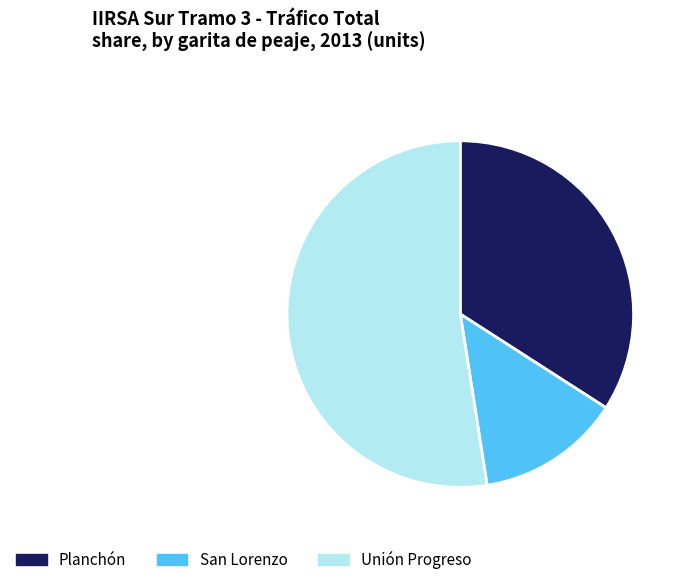

The San Lorenzo slice represents 13% of the pie. True or false?

True